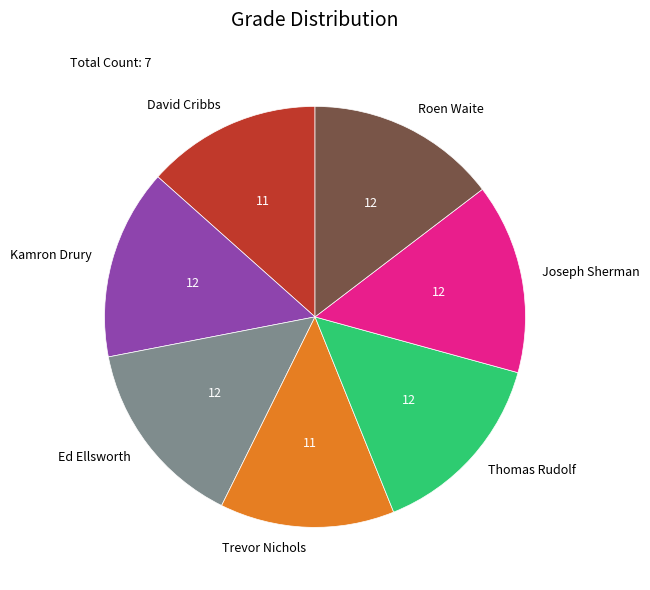

How many segments does this pie chart have?

7